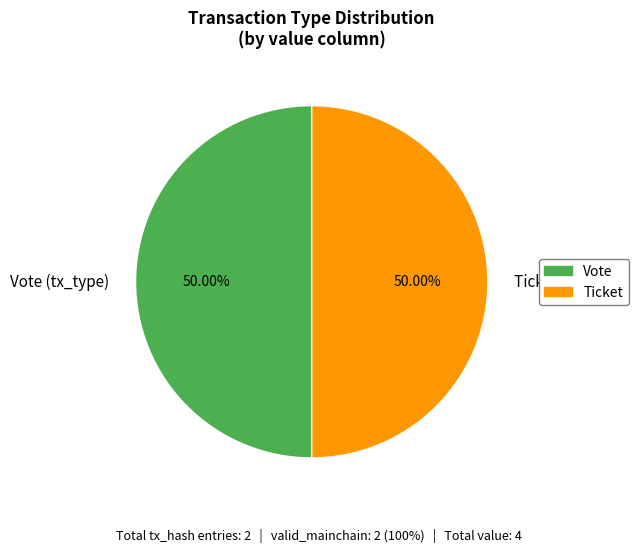

To the nearest percent, what is the difference between the largest and smallest slice percentages?

0%